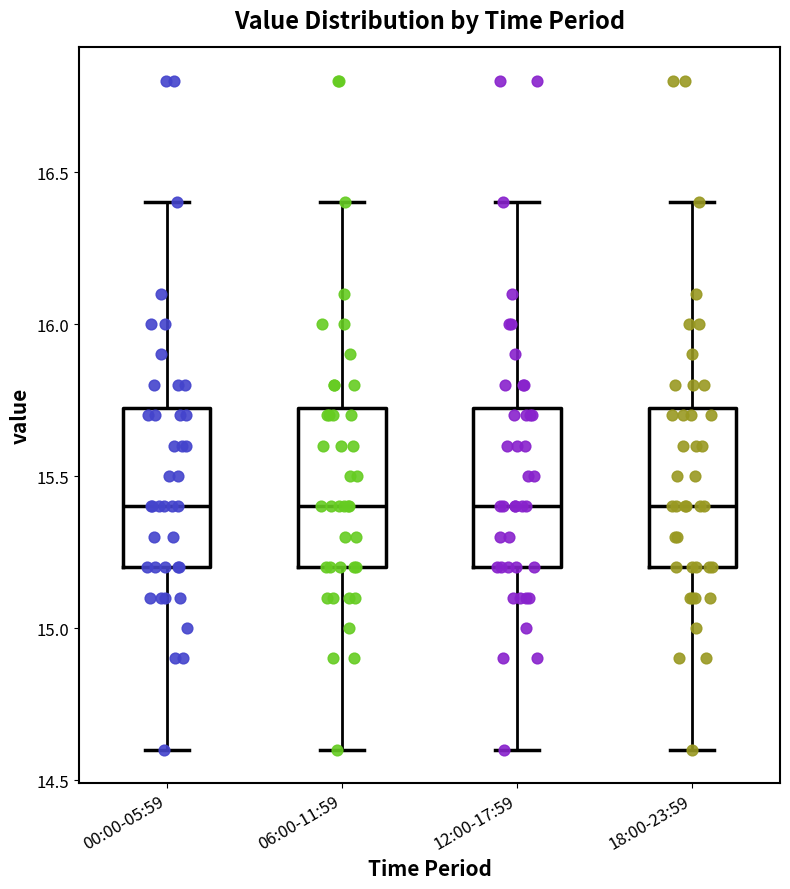

Where does the upper whisker of the box for 06:00-11:59 end on the y-axis? The values are not printed on the chart, so give them approximately, as read against the axis.

16.40